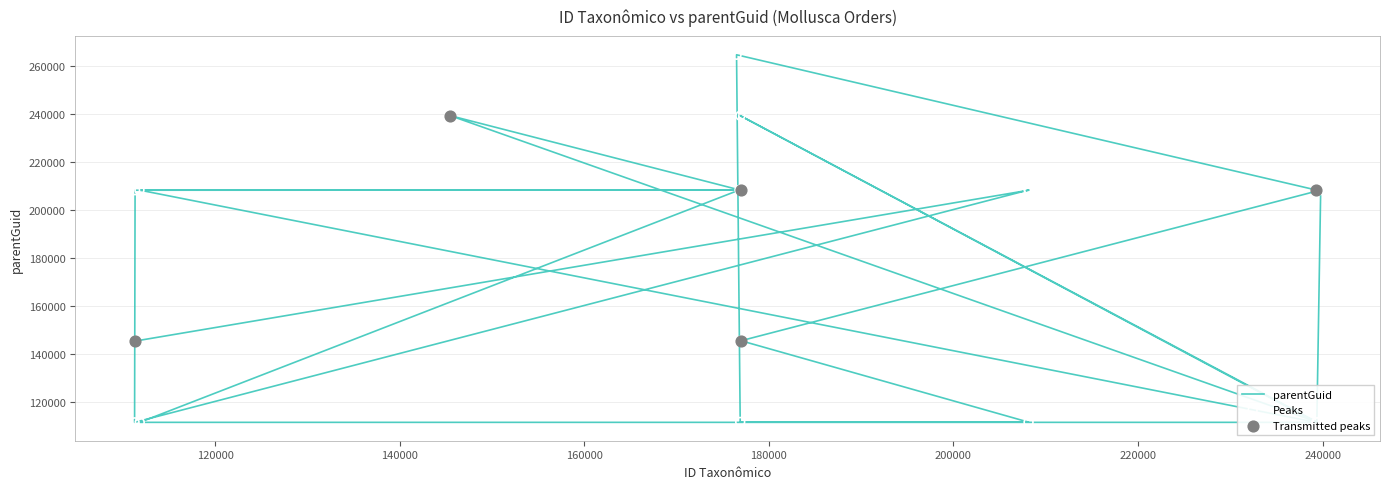

What is the change in value from 111781 to 176975?

-62704